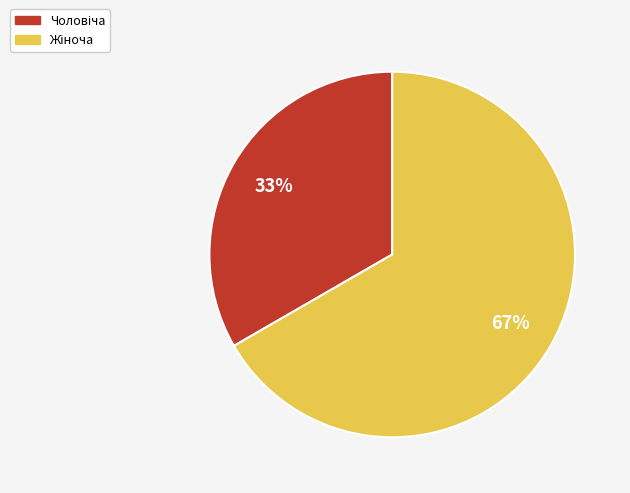

Is there a majority slice in this chart?

Yes